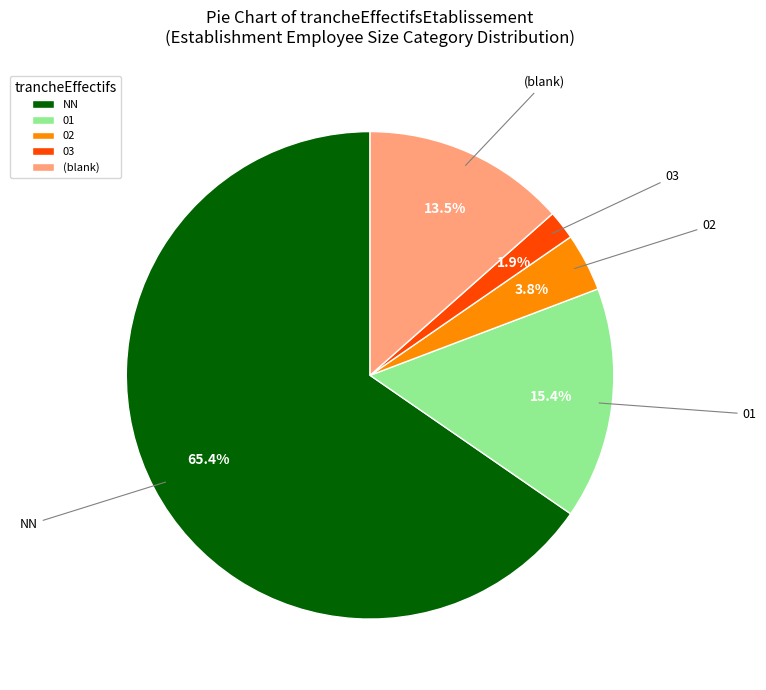

To the nearest percent, what is the average slice percentage?

20%